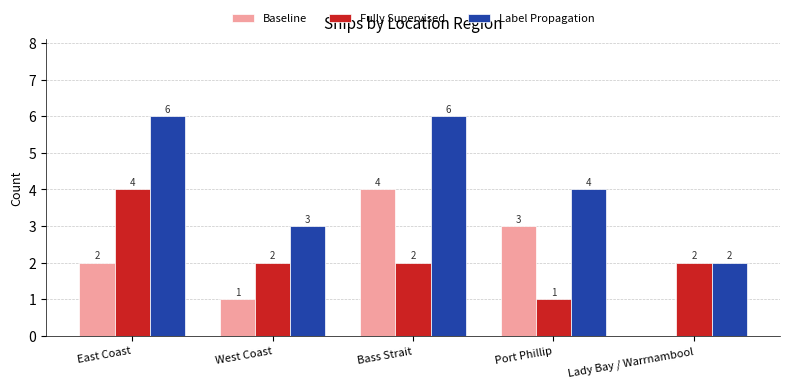

What is the total value across all series at East Coast?

12